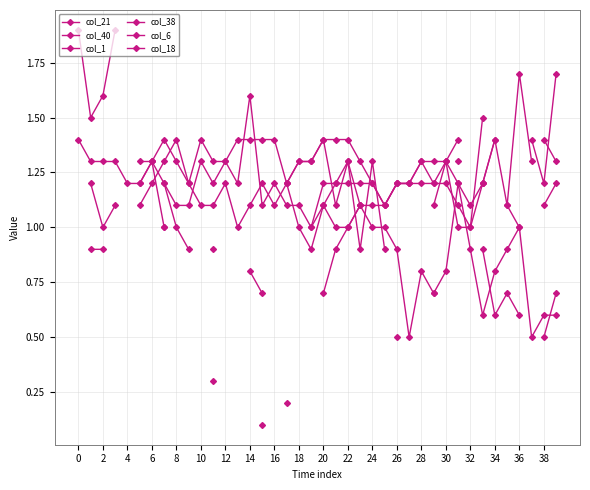

What is the difference between the second highest and minimum values in the col_6 series?

0.5